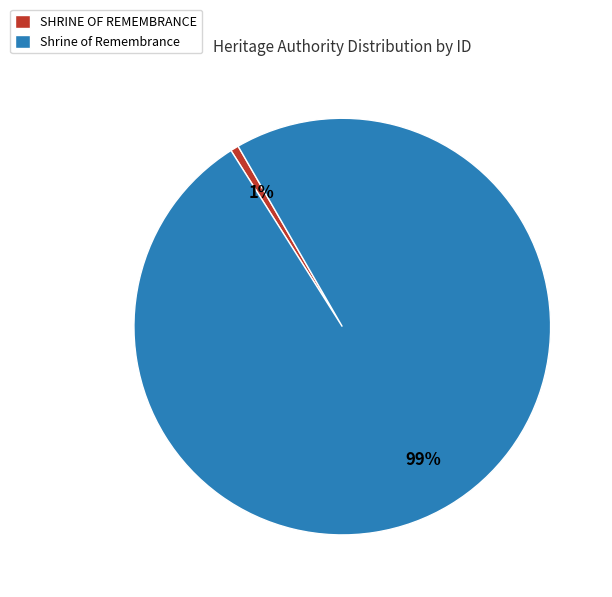

Which slice is the smallest?

SHRINE OF REMEMBRANCE